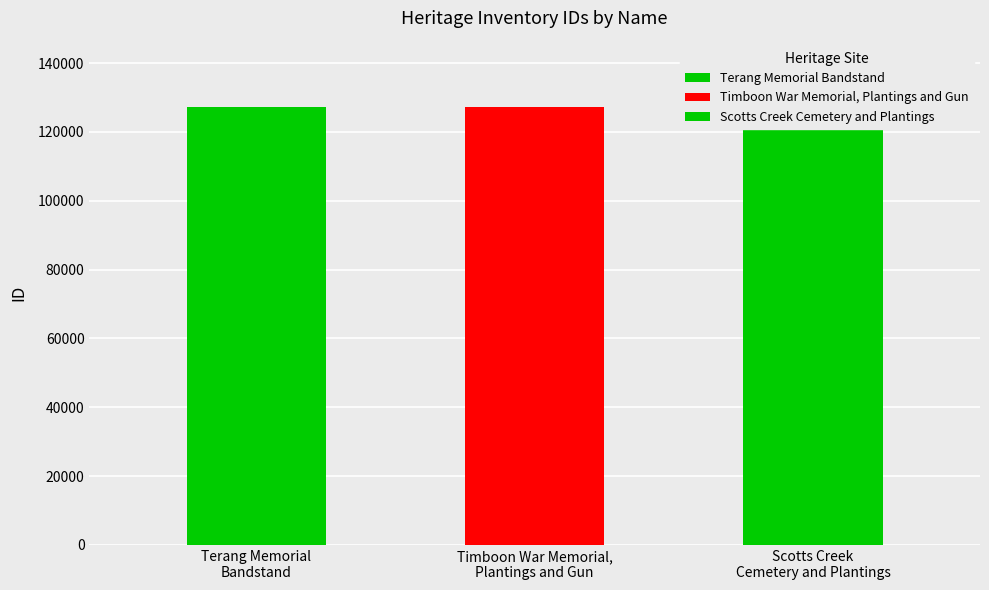

The value at Timboon War Memorial, Plantings and Gun is 127409. True or false?

True